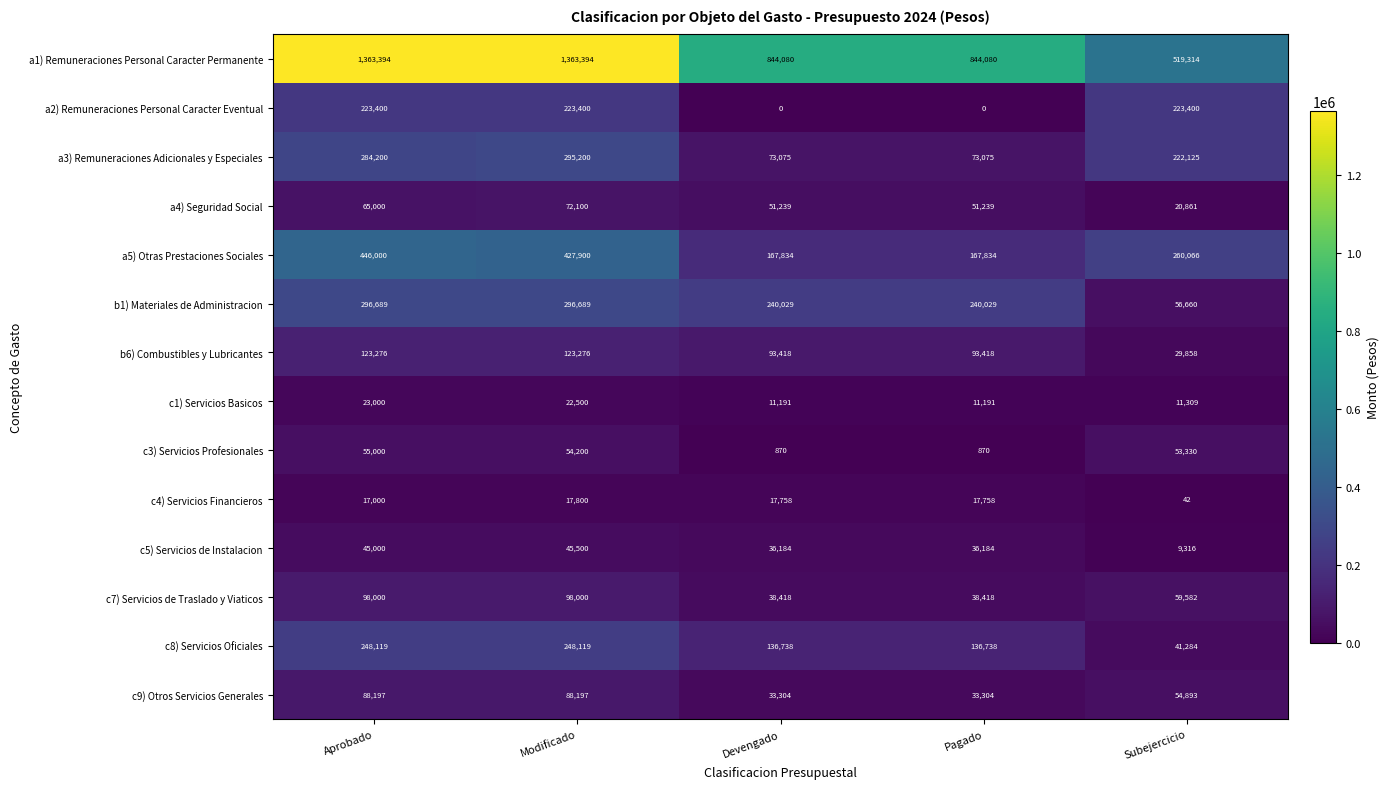

At how many categories does at least one series exceed 759603?

4